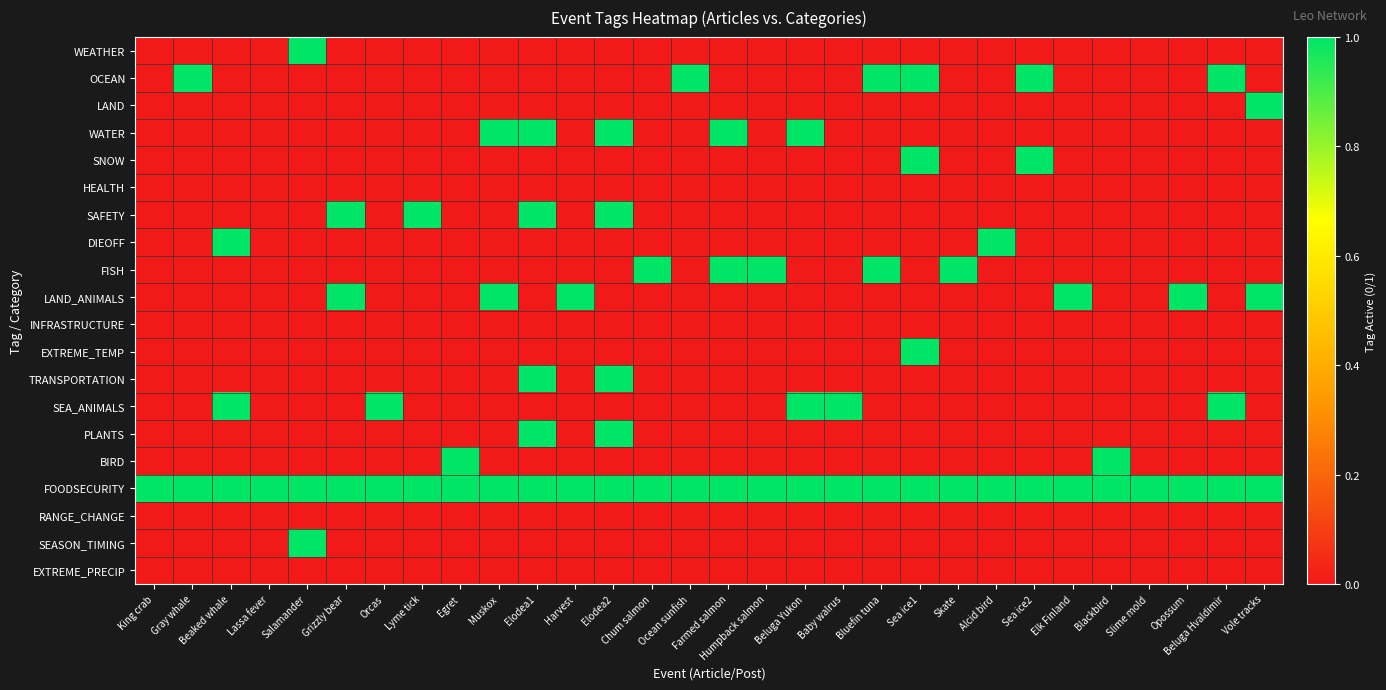

Reading left to right, transcribe all the data shown in this chart.

WEATHER: King crab=0	Gray whale=0	Beaked whale=0	Lassa fever=0	Salamander=1	Grizzly bear=0	Orcas=0	Lyme tick=0	Egret=0	Muskox=0	Elodea1=0	Harvest=0	Elodea2=0	Chum salmon=0	Ocean sunfish=0	Farmed salmon=0	Humpback salmon=0	Beluga Yukon=0	Baby walrus=0	Bluefin tuna=0	Sea ice1=0	Skate=0	Alcid bird=0	Sea ice2=0	Elk Finland=0	Blackbird=0	Slime mold=0	Opossum=0	Beluga Hvaldimir=0	Vole tracks=0
OCEAN: King crab=0	Gray whale=1	Beaked whale=0	Lassa fever=0	Salamander=0	Grizzly bear=0	Orcas=0	Lyme tick=0	Egret=0	Muskox=0	Elodea1=0	Harvest=0	Elodea2=0	Chum salmon=0	Ocean sunfish=1	Farmed salmon=0	Humpback salmon=0	Beluga Yukon=0	Baby walrus=0	Bluefin tuna=1	Sea ice1=1	Skate=0	Alcid bird=0	Sea ice2=1	Elk Finland=0	Blackbird=0	Slime mold=0	Opossum=0	Beluga Hvaldimir=1	Vole tracks=0
LAND: King crab=0	Gray whale=0	Beaked whale=0	Lassa fever=0	Salamander=0	Grizzly bear=0	Orcas=0	Lyme tick=0	Egret=0	Muskox=0	Elodea1=0	Harvest=0	Elodea2=0	Chum salmon=0	Ocean sunfish=0	Farmed salmon=0	Humpback salmon=0	Beluga Yukon=0	Baby walrus=0	Bluefin tuna=0	Sea ice1=0	Skate=0	Alcid bird=0	Sea ice2=0	Elk Finland=0	Blackbird=0	Slime mold=0	Opossum=0	Beluga Hvaldimir=0	Vole tracks=1
WATER: King crab=0	Gray whale=0	Beaked whale=0	Lassa fever=0	Salamander=0	Grizzly bear=0	Orcas=0	Lyme tick=0	Egret=0	Muskox=1	Elodea1=1	Harvest=0	Elodea2=1	Chum salmon=0	Ocean sunfish=0	Farmed salmon=1	Humpback salmon=0	Beluga Yukon=1	Baby walrus=0	Bluefin tuna=0	Sea ice1=0	Skate=0	Alcid bird=0	Sea ice2=0	Elk Finland=0	Blackbird=0	Slime mold=0	Opossum=0	Beluga Hvaldimir=0	Vole tracks=0
SNOW: King crab=0	Gray whale=0	Beaked whale=0	Lassa fever=0	Salamander=0	Grizzly bear=0	Orcas=0	Lyme tick=0	Egret=0	Muskox=0	Elodea1=0	Harvest=0	Elodea2=0	Chum salmon=0	Ocean sunfish=0	Farmed salmon=0	Humpback salmon=0	Beluga Yukon=0	Baby walrus=0	Bluefin tuna=0	Sea ice1=1	Skate=0	Alcid bird=0	Sea ice2=1	Elk Finland=0	Blackbird=0	Slime mold=0	Opossum=0	Beluga Hvaldimir=0	Vole tracks=0
HEALTH: King crab=0	Gray whale=0	Beaked whale=0	Lassa fever=0	Salamander=0	Grizzly bear=0	Orcas=0	Lyme tick=0	Egret=0	Muskox=0	Elodea1=0	Harvest=0	Elodea2=0	Chum salmon=0	Ocean sunfish=0	Farmed salmon=0	Humpback salmon=0	Beluga Yukon=0	Baby walrus=0	Bluefin tuna=0	Sea ice1=0	Skate=0	Alcid bird=0	Sea ice2=0	Elk Finland=0	Blackbird=0	Slime mold=0	Opossum=0	Beluga Hvaldimir=0	Vole tracks=0
SAFETY: King crab=0	Gray whale=0	Beaked whale=0	Lassa fever=0	Salamander=0	Grizzly bear=1	Orcas=0	Lyme tick=1	Egret=0	Muskox=0	Elodea1=1	Harvest=0	Elodea2=1	Chum salmon=0	Ocean sunfish=0	Farmed salmon=0	Humpback salmon=0	Beluga Yukon=0	Baby walrus=0	Bluefin tuna=0	Sea ice1=0	Skate=0	Alcid bird=0	Sea ice2=0	Elk Finland=0	Blackbird=0	Slime mold=0	Opossum=0	Beluga Hvaldimir=0	Vole tracks=0
DIEOFF: King crab=0	Gray whale=0	Beaked whale=1	Lassa fever=0	Salamander=0	Grizzly bear=0	Orcas=0	Lyme tick=0	Egret=0	Muskox=0	Elodea1=0	Harvest=0	Elodea2=0	Chum salmon=0	Ocean sunfish=0	Farmed salmon=0	Humpback salmon=0	Beluga Yukon=0	Baby walrus=0	Bluefin tuna=0	Sea ice1=0	Skate=0	Alcid bird=1	Sea ice2=0	Elk Finland=0	Blackbird=0	Slime mold=0	Opossum=0	Beluga Hvaldimir=0	Vole tracks=0
FISH: King crab=0	Gray whale=0	Beaked whale=0	Lassa fever=0	Salamander=0	Grizzly bear=0	Orcas=0	Lyme tick=0	Egret=0	Muskox=0	Elodea1=0	Harvest=0	Elodea2=0	Chum salmon=1	Ocean sunfish=0	Farmed salmon=1	Humpback salmon=1	Beluga Yukon=0	Baby walrus=0	Bluefin tuna=1	Sea ice1=0	Skate=1	Alcid bird=0	Sea ice2=0	Elk Finland=0	Blackbird=0	Slime mold=0	Opossum=0	Beluga Hvaldimir=0	Vole tracks=0
LAND_ANIMALS: King crab=0	Gray whale=0	Beaked whale=0	Lassa fever=0	Salamander=0	Grizzly bear=1	Orcas=0	Lyme tick=0	Egret=0	Muskox=1	Elodea1=0	Harvest=1	Elodea2=0	Chum salmon=0	Ocean sunfish=0	Farmed salmon=0	Humpback salmon=0	Beluga Yukon=0	Baby walrus=0	Bluefin tuna=0	Sea ice1=0	Skate=0	Alcid bird=0	Sea ice2=0	Elk Finland=1	Blackbird=0	Slime mold=0	Opossum=1	Beluga Hvaldimir=0	Vole tracks=1
INFRASTRUCTURE: King crab=0	Gray whale=0	Beaked whale=0	Lassa fever=0	Salamander=0	Grizzly bear=0	Orcas=0	Lyme tick=0	Egret=0	Muskox=0	Elodea1=0	Harvest=0	Elodea2=0	Chum salmon=0	Ocean sunfish=0	Farmed salmon=0	Humpback salmon=0	Beluga Yukon=0	Baby walrus=0	Bluefin tuna=0	Sea ice1=0	Skate=0	Alcid bird=0	Sea ice2=0	Elk Finland=0	Blackbird=0	Slime mold=0	Opossum=0	Beluga Hvaldimir=0	Vole tracks=0
EXTREME_TEMP: King crab=0	Gray whale=0	Beaked whale=0	Lassa fever=0	Salamander=0	Grizzly bear=0	Orcas=0	Lyme tick=0	Egret=0	Muskox=0	Elodea1=0	Harvest=0	Elodea2=0	Chum salmon=0	Ocean sunfish=0	Farmed salmon=0	Humpback salmon=0	Beluga Yukon=0	Baby walrus=0	Bluefin tuna=0	Sea ice1=1	Skate=0	Alcid bird=0	Sea ice2=0	Elk Finland=0	Blackbird=0	Slime mold=0	Opossum=0	Beluga Hvaldimir=0	Vole tracks=0
TRANSPORTATION: King crab=0	Gray whale=0	Beaked whale=0	Lassa fever=0	Salamander=0	Grizzly bear=0	Orcas=0	Lyme tick=0	Egret=0	Muskox=0	Elodea1=1	Harvest=0	Elodea2=1	Chum salmon=0	Ocean sunfish=0	Farmed salmon=0	Humpback salmon=0	Beluga Yukon=0	Baby walrus=0	Bluefin tuna=0	Sea ice1=0	Skate=0	Alcid bird=0	Sea ice2=0	Elk Finland=0	Blackbird=0	Slime mold=0	Opossum=0	Beluga Hvaldimir=0	Vole tracks=0
SEA_ANIMALS: King crab=0	Gray whale=0	Beaked whale=1	Lassa fever=0	Salamander=0	Grizzly bear=0	Orcas=1	Lyme tick=0	Egret=0	Muskox=0	Elodea1=0	Harvest=0	Elodea2=0	Chum salmon=0	Ocean sunfish=0	Farmed salmon=0	Humpback salmon=0	Beluga Yukon=1	Baby walrus=1	Bluefin tuna=0	Sea ice1=0	Skate=0	Alcid bird=0	Sea ice2=0	Elk Finland=0	Blackbird=0	Slime mold=0	Opossum=0	Beluga Hvaldimir=1	Vole tracks=0
PLANTS: King crab=0	Gray whale=0	Beaked whale=0	Lassa fever=0	Salamander=0	Grizzly bear=0	Orcas=0	Lyme tick=0	Egret=0	Muskox=0	Elodea1=1	Harvest=0	Elodea2=1	Chum salmon=0	Ocean sunfish=0	Farmed salmon=0	Humpback salmon=0	Beluga Yukon=0	Baby walrus=0	Bluefin tuna=0	Sea ice1=0	Skate=0	Alcid bird=0	Sea ice2=0	Elk Finland=0	Blackbird=0	Slime mold=0	Opossum=0	Beluga Hvaldimir=0	Vole tracks=0
BIRD: King crab=0	Gray whale=0	Beaked whale=0	Lassa fever=0	Salamander=0	Grizzly bear=0	Orcas=0	Lyme tick=0	Egret=1	Muskox=0	Elodea1=0	Harvest=0	Elodea2=0	Chum salmon=0	Ocean sunfish=0	Farmed salmon=0	Humpback salmon=0	Beluga Yukon=0	Baby walrus=0	Bluefin tuna=0	Sea ice1=0	Skate=0	Alcid bird=0	Sea ice2=0	Elk Finland=0	Blackbird=1	Slime mold=0	Opossum=0	Beluga Hvaldimir=0	Vole tracks=0
FOODSECURITY: King crab=1	Gray whale=1	Beaked whale=1	Lassa fever=1	Salamander=1	Grizzly bear=1	Orcas=1	Lyme tick=1	Egret=1	Muskox=1	Elodea1=1	Harvest=1	Elodea2=1	Chum salmon=1	Ocean sunfish=1	Farmed salmon=1	Humpback salmon=1	Beluga Yukon=1	Baby walrus=1	Bluefin tuna=1	Sea ice1=1	Skate=1	Alcid bird=1	Sea ice2=1	Elk Finland=1	Blackbird=1	Slime mold=1	Opossum=1	Beluga Hvaldimir=1	Vole tracks=1
RANGE_CHANGE: King crab=0	Gray whale=0	Beaked whale=0	Lassa fever=0	Salamander=0	Grizzly bear=0	Orcas=0	Lyme tick=0	Egret=0	Muskox=0	Elodea1=0	Harvest=0	Elodea2=0	Chum salmon=0	Ocean sunfish=0	Farmed salmon=0	Humpback salmon=0	Beluga Yukon=0	Baby walrus=0	Bluefin tuna=0	Sea ice1=0	Skate=0	Alcid bird=0	Sea ice2=0	Elk Finland=0	Blackbird=0	Slime mold=0	Opossum=0	Beluga Hvaldimir=0	Vole tracks=0
SEASON_TIMING: King crab=0	Gray whale=0	Beaked whale=0	Lassa fever=0	Salamander=1	Grizzly bear=0	Orcas=0	Lyme tick=0	Egret=0	Muskox=0	Elodea1=0	Harvest=0	Elodea2=0	Chum salmon=0	Ocean sunfish=0	Farmed salmon=0	Humpback salmon=0	Beluga Yukon=0	Baby walrus=0	Bluefin tuna=0	Sea ice1=0	Skate=0	Alcid bird=0	Sea ice2=0	Elk Finland=0	Blackbird=0	Slime mold=0	Opossum=0	Beluga Hvaldimir=0	Vole tracks=0
EXTREME_PRECIP: King crab=0	Gray whale=0	Beaked whale=0	Lassa fever=0	Salamander=0	Grizzly bear=0	Orcas=0	Lyme tick=0	Egret=0	Muskox=0	Elodea1=0	Harvest=0	Elodea2=0	Chum salmon=0	Ocean sunfish=0	Farmed salmon=0	Humpback salmon=0	Beluga Yukon=0	Baby walrus=0	Bluefin tuna=0	Sea ice1=0	Skate=0	Alcid bird=0	Sea ice2=0	Elk Finland=0	Blackbird=0	Slime mold=0	Opossum=0	Beluga Hvaldimir=0	Vole tracks=0